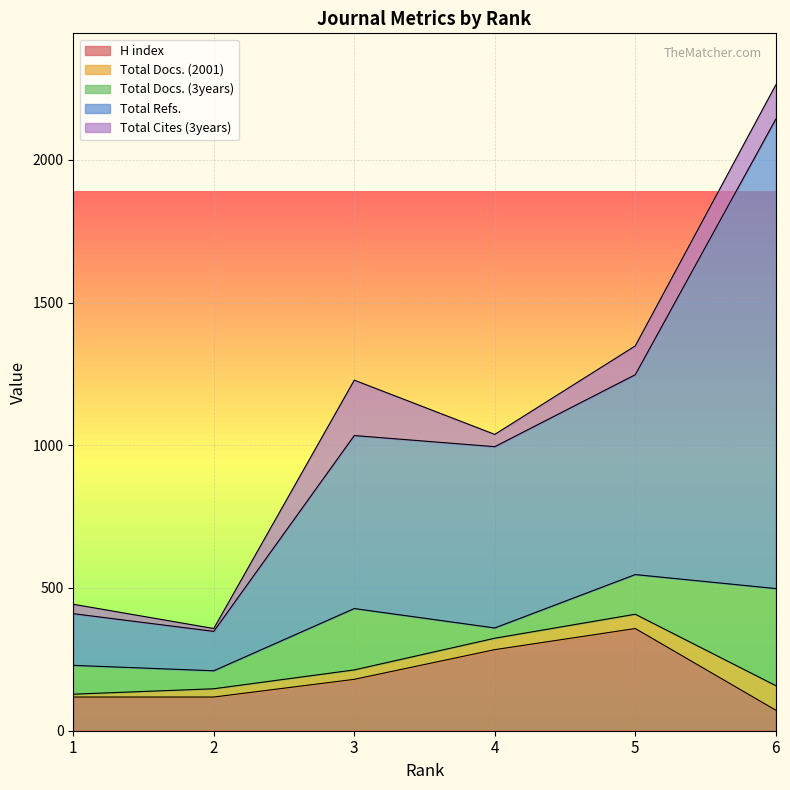

Rank the series at 6 from lowest to highest value.

H index, Total Docs. (2001), Total Cites (3years), Total Docs. (3years), Total Refs.